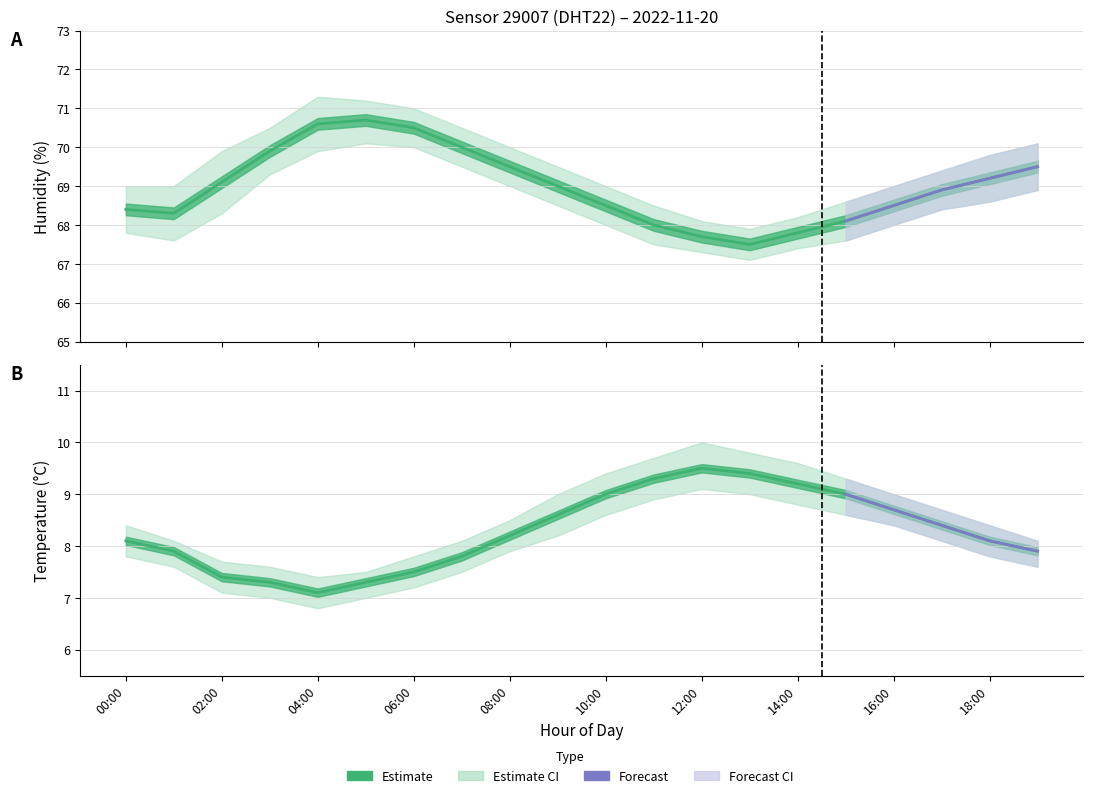

Is the value of temperature at 14:00 greater than the value of humidity_lower at 13:00?

No